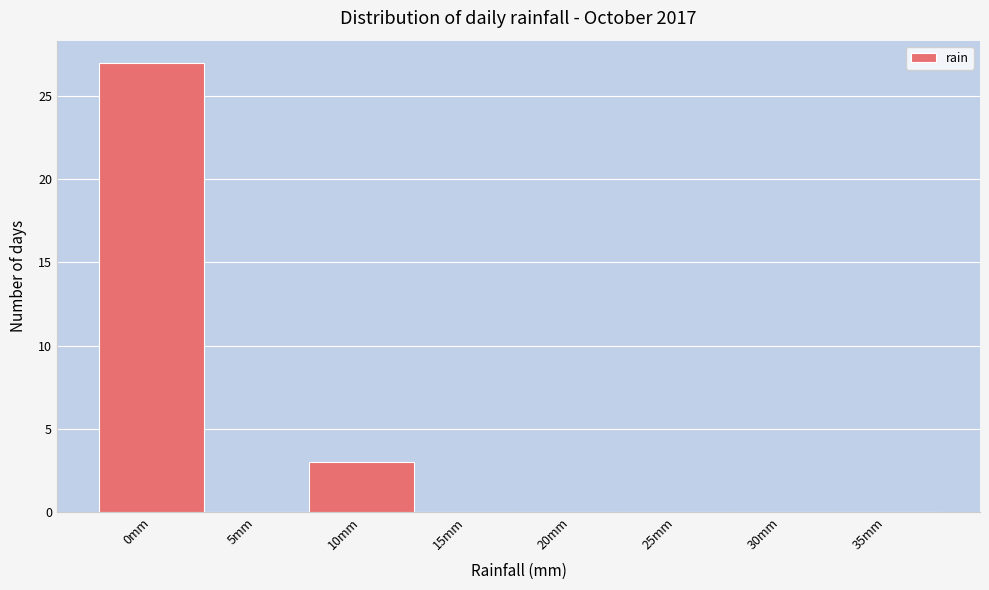

Reading right to left, extract all data points from this chart.

35mm=0	30mm=0	25mm=0	20mm=0	15mm=0	10mm=3	5mm=0	0mm=27